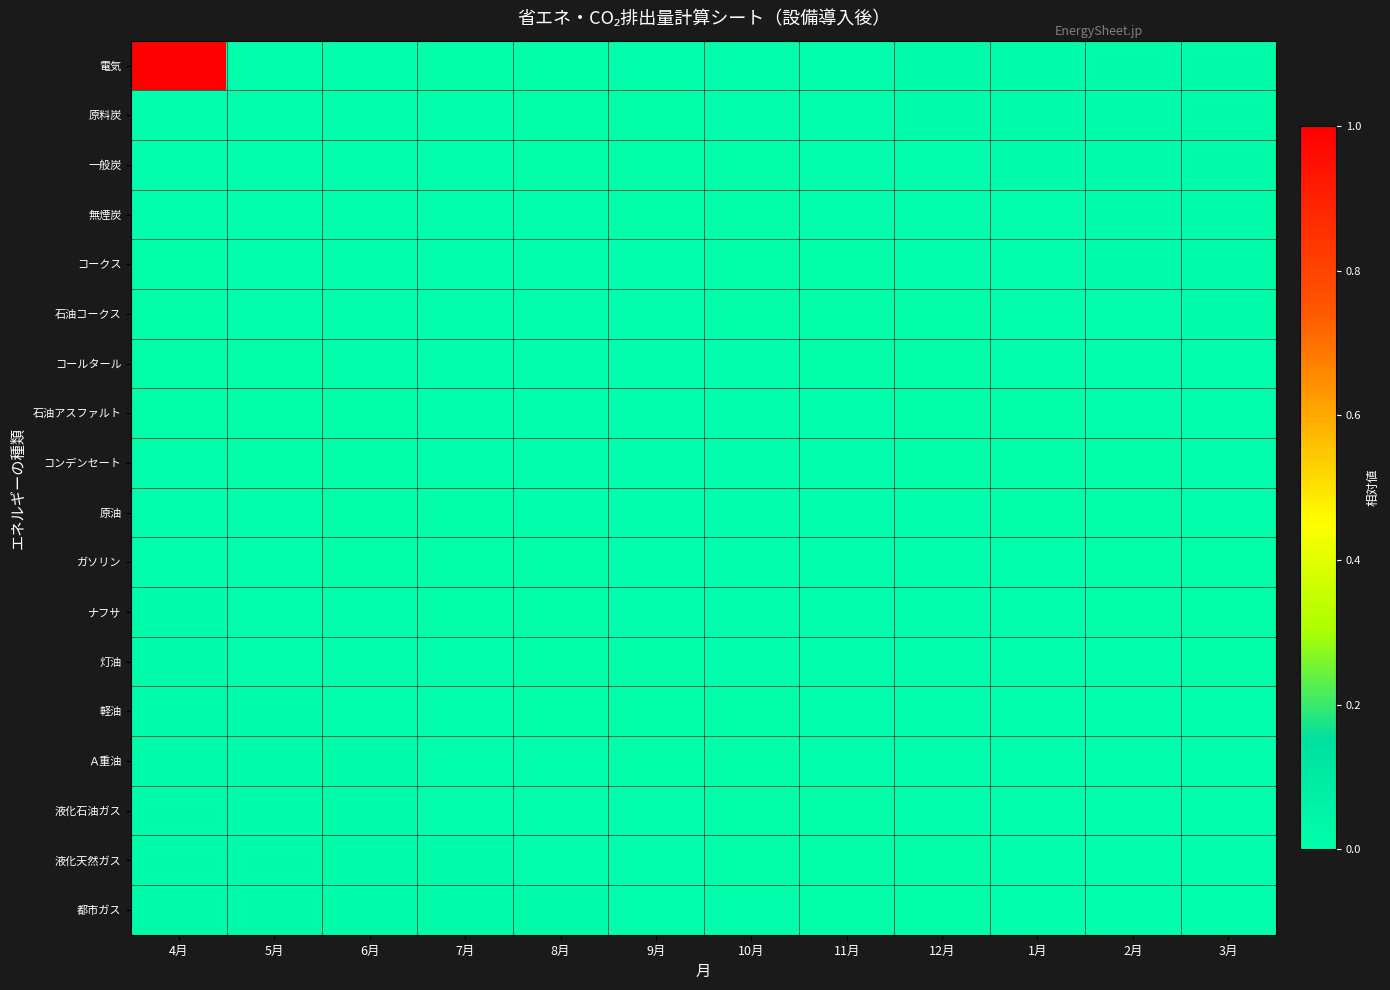

Which series has the widest spread of values?

電気